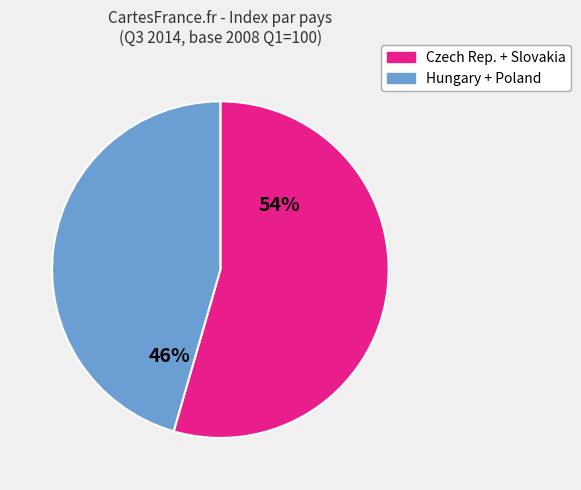

Is there any slice that represents more than half of the pie?

Yes